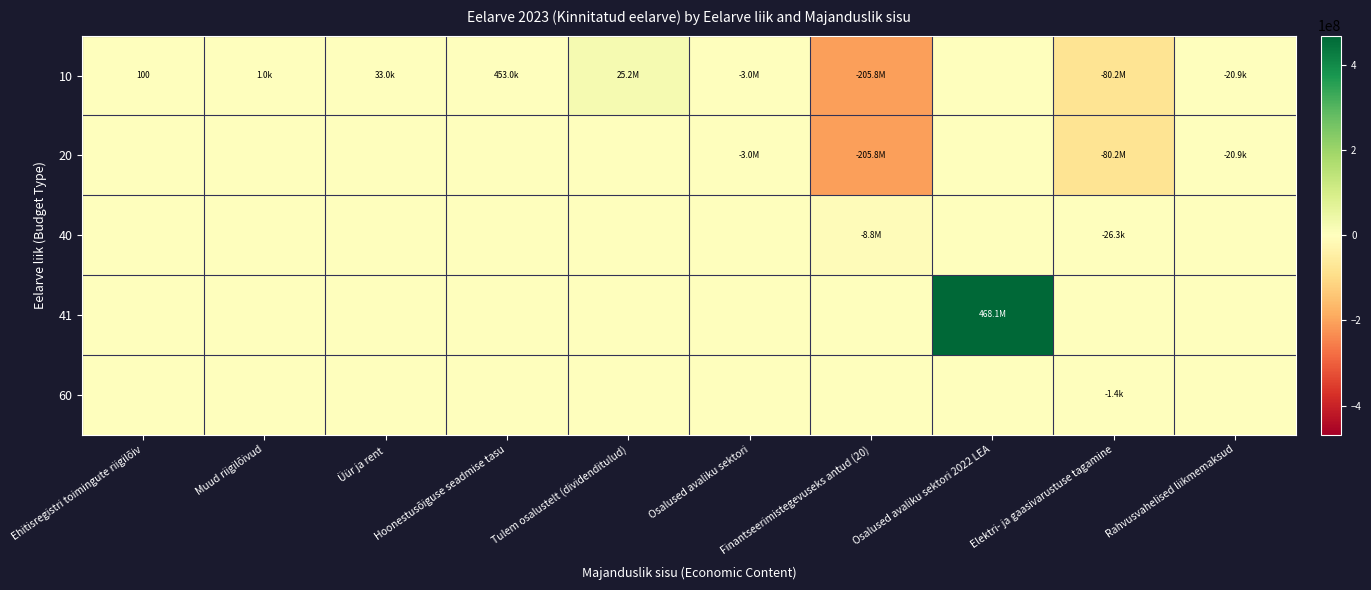

List the series in order of their peak value, highest first.

41, 10, 20, 40, 60